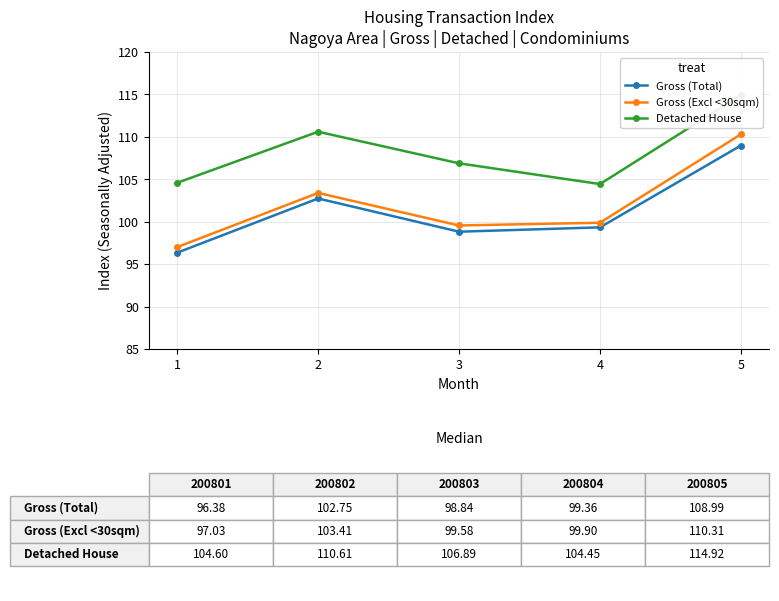

What is the spread (max minus min) of values at 5?

5.9